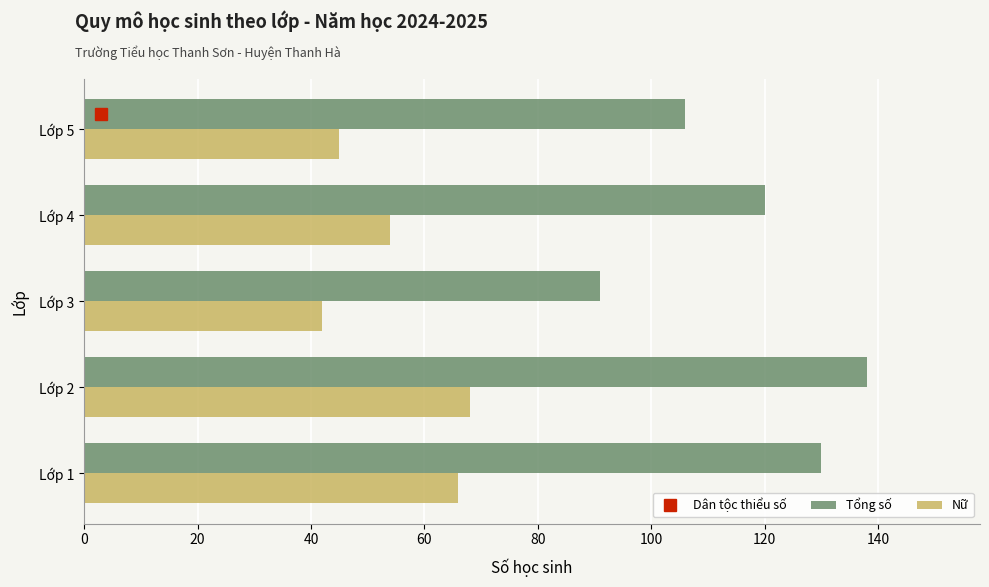

How many values in the Tổng số series are below 120?

2